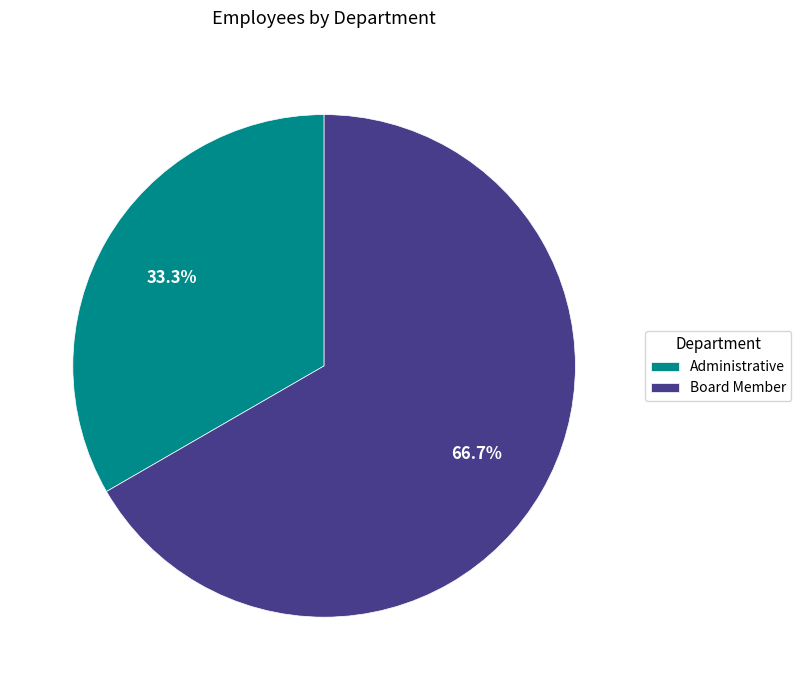

How many segments does this pie chart have?

2